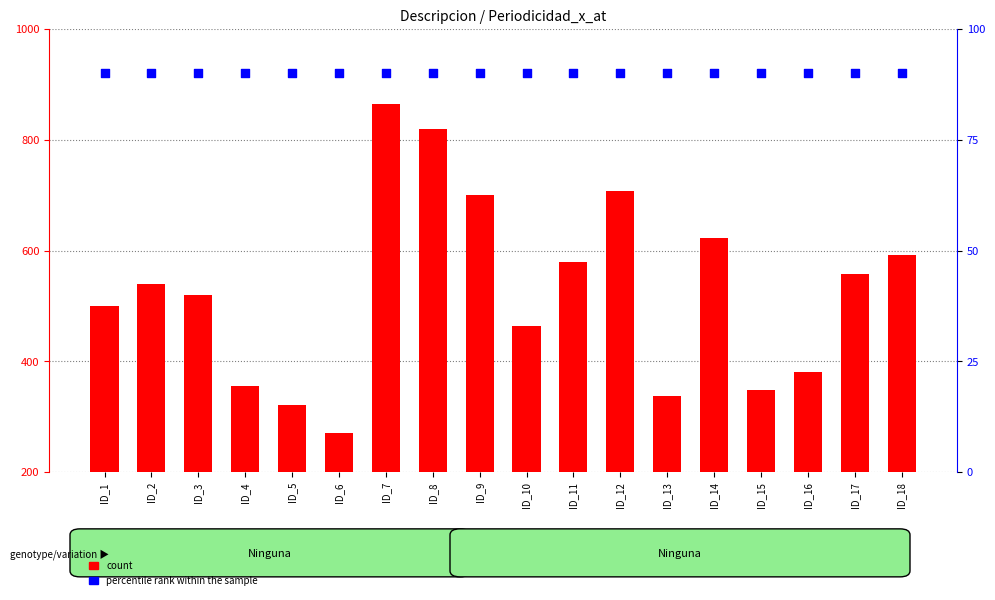

What are all the series names shown in the legend?

count, percentile rank within the sample